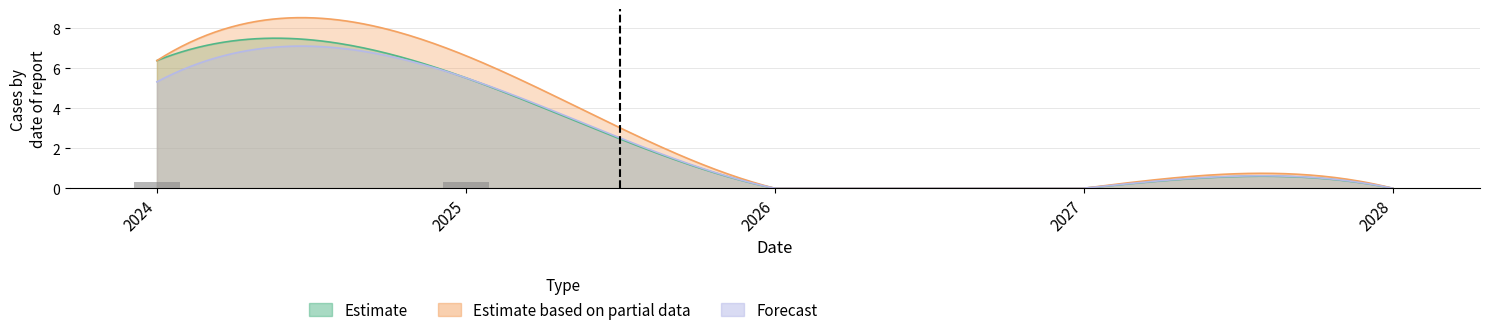

Rank the categories by Estimate value from highest to lowest.

2024, 2025, 2026, 2027, 2028